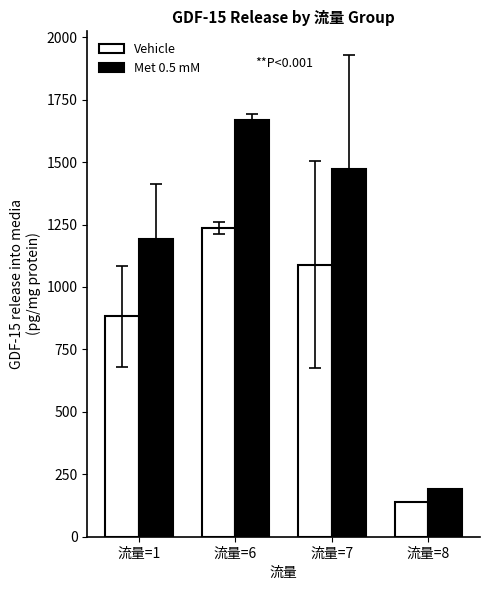

Does the chart contain any negative values?

No